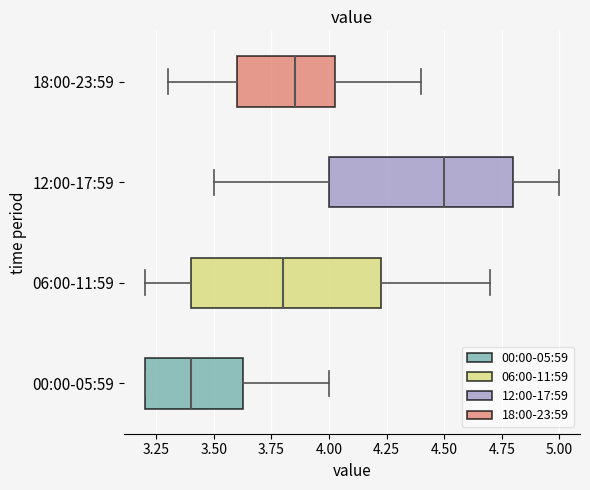

Which box's median line is the furthest to the left?

00:00-05:59